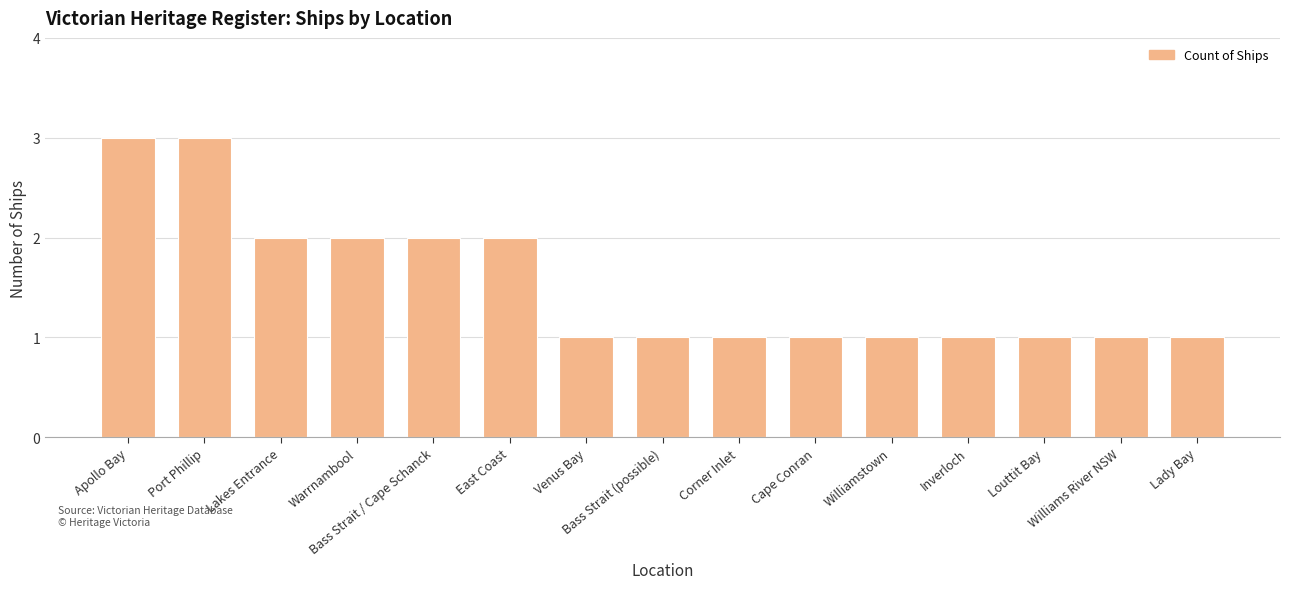

How many distinct data groups are displayed?

1